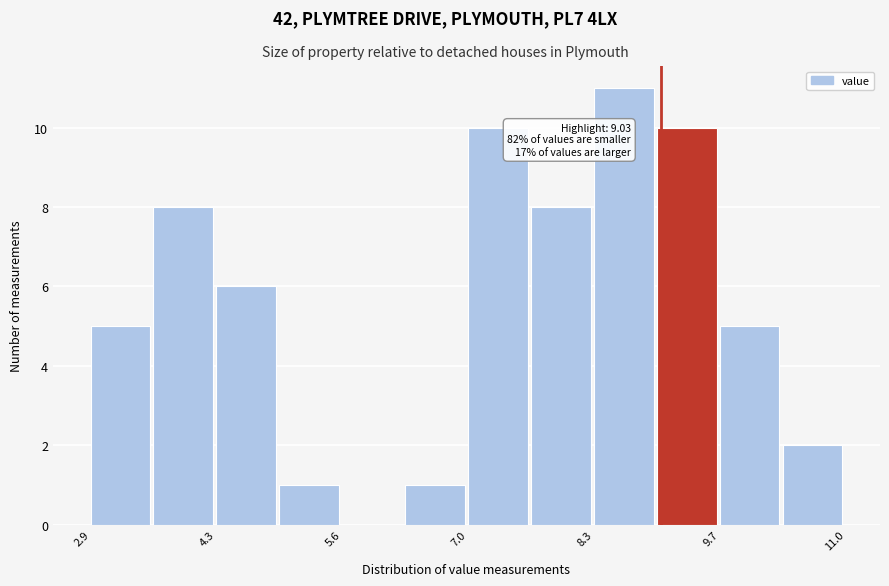

Read against the x-axis, roughly where is the centre of the tallest bar?

8.6